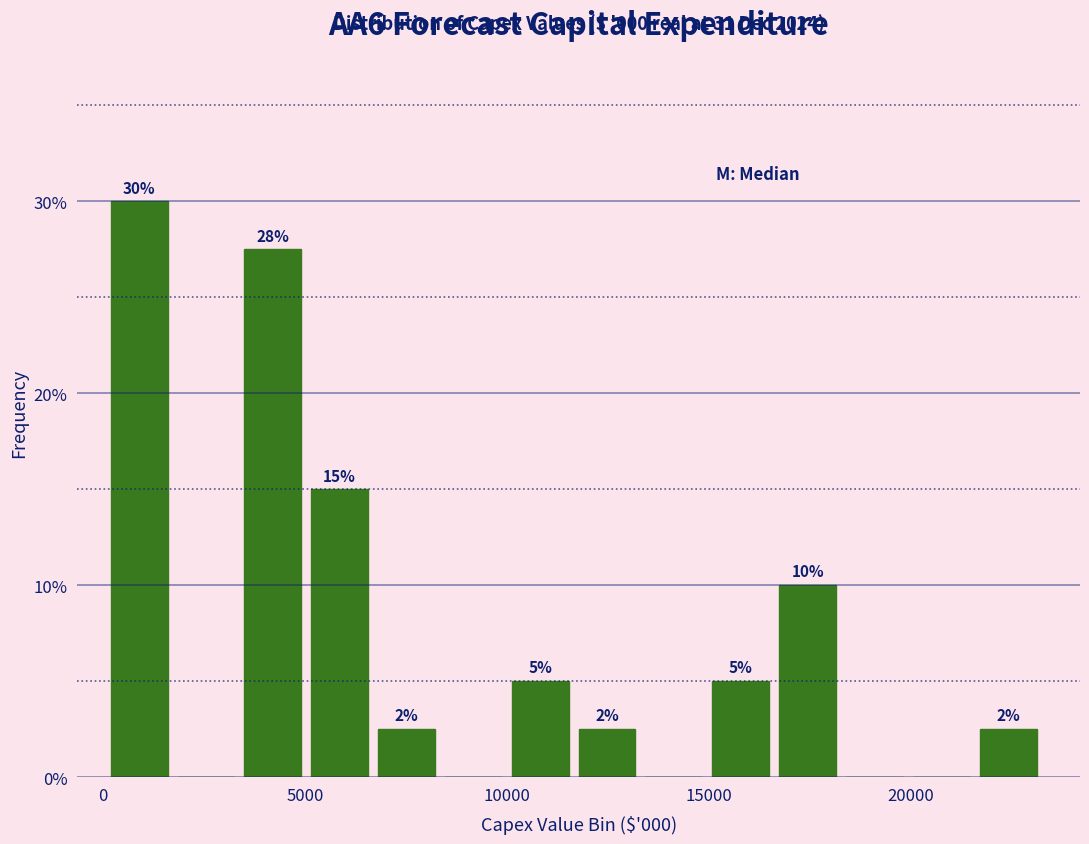

Around what value on the x-axis is the tallest bar? Give the approximate position of its centre, as read against the axis.

1000